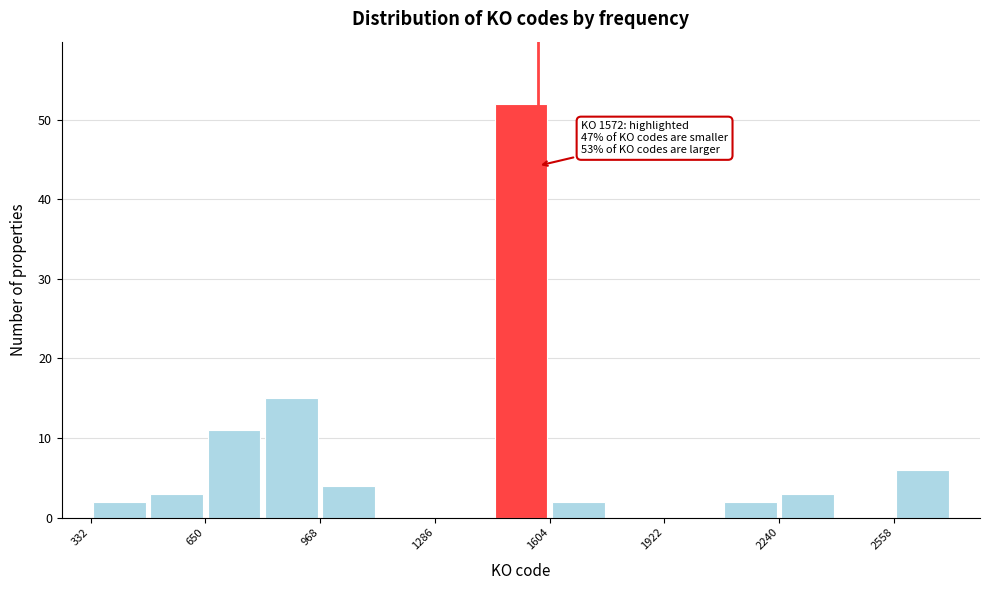

Read against the x-axis, roughly where is the centre of the tallest bar?

1500